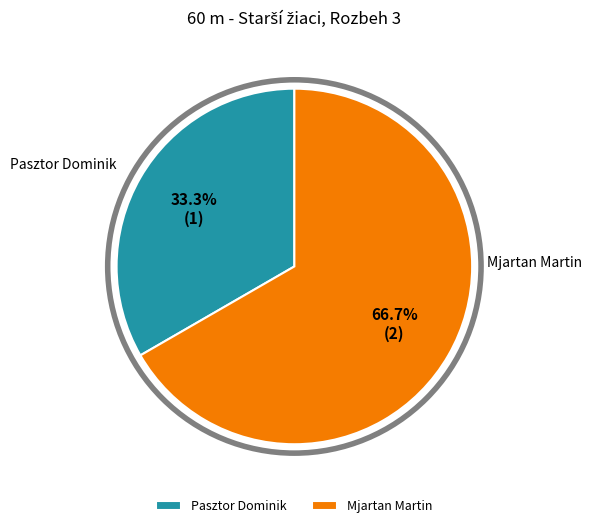

Between Pasztor Dominik and Mjartan Martin, which is larger?

Mjartan Martin